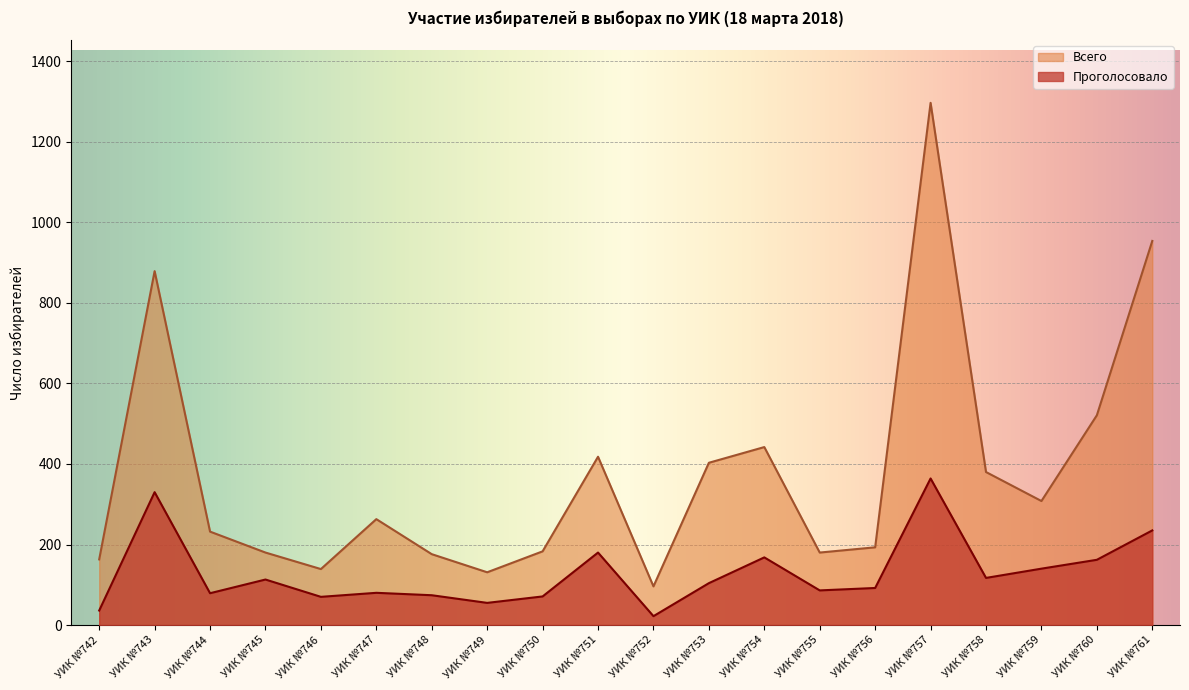

At which category does the chart reach its minimum across all series?

УИК №752